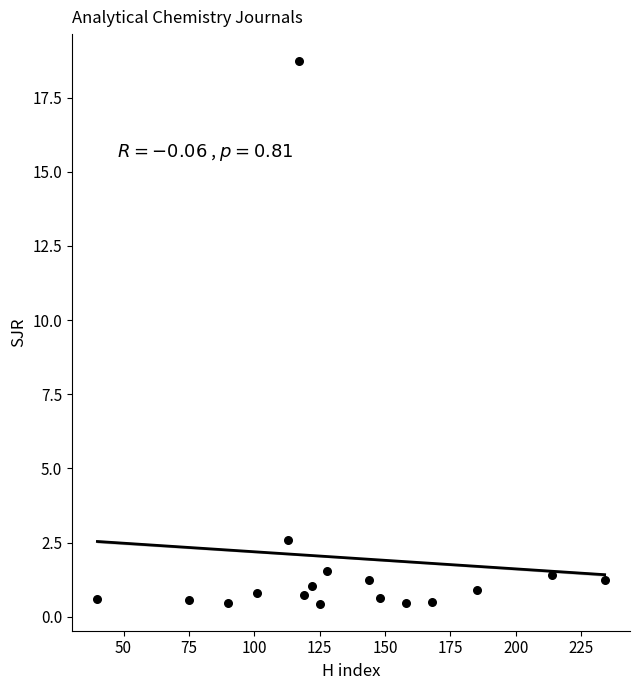

What Y value in the scatter plot is closest to 9?

2.6